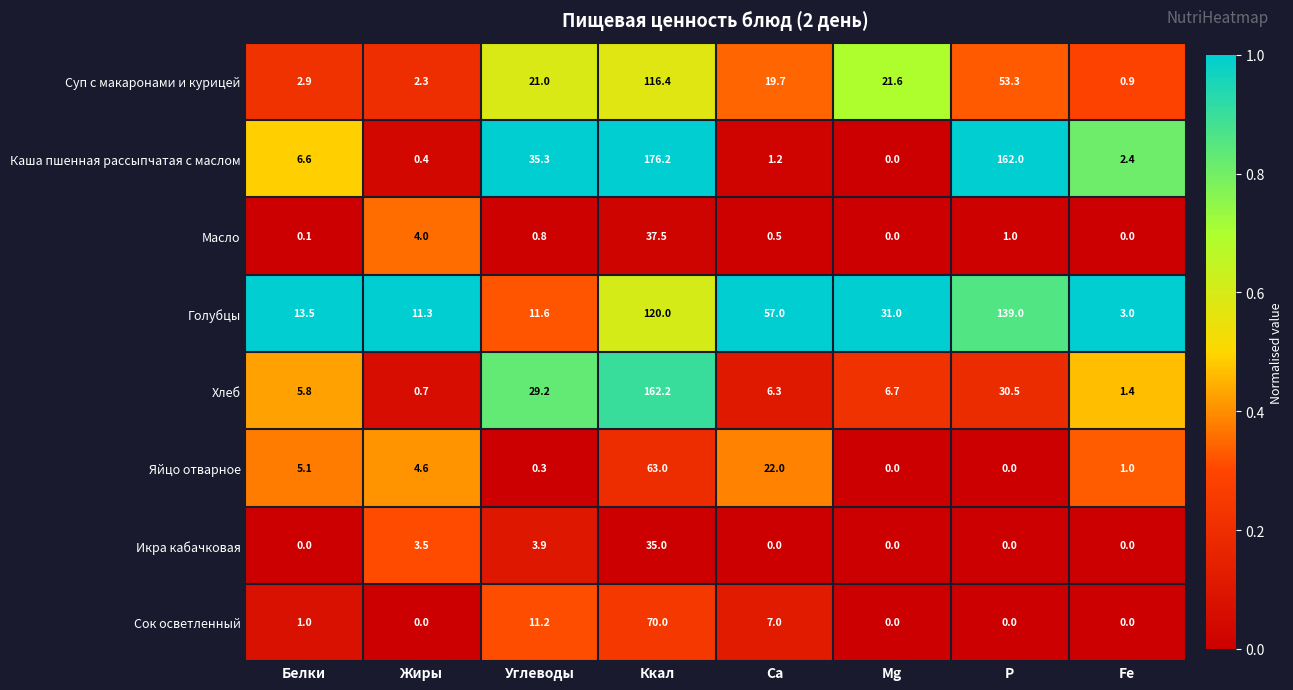

List the series in order of their peak value, highest first.

Каша пшенная рассыпчатая с маслом, Хлеб, Голубцы, Суп с макаронами и курицей, Сок осветленный, Яйцо отварное, Масло, Икра кабачковая